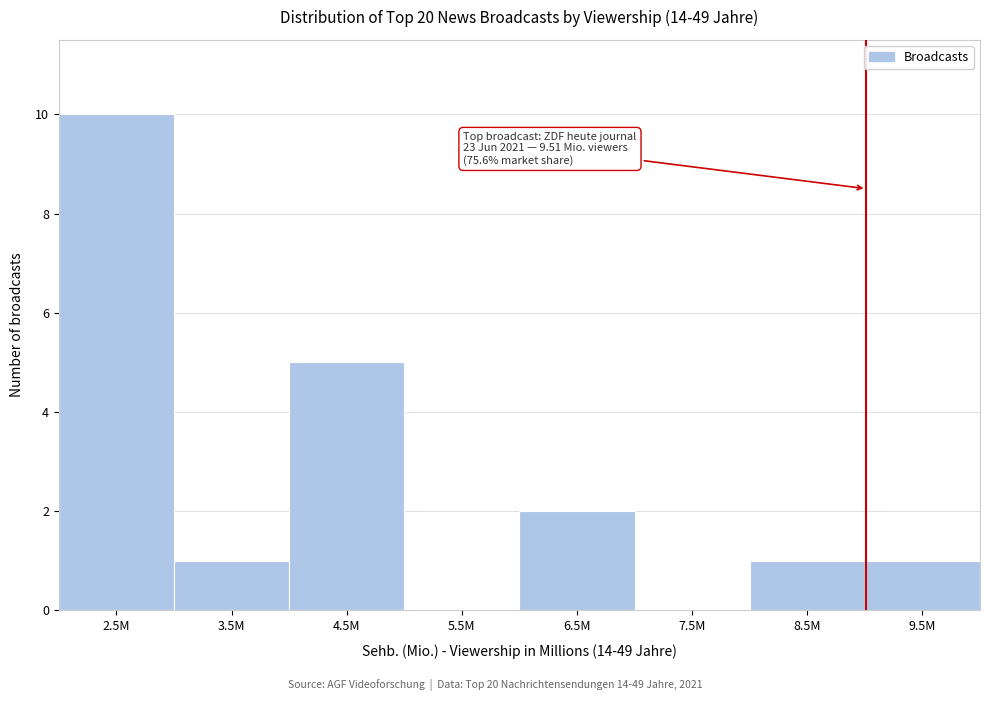

Reading left to right, extract all data points from this chart.

2.5M=10	3.5M=1	4.5M=5	5.5M=0	6.5M=2	7.5M=0	8.5M=1	9.5M=1